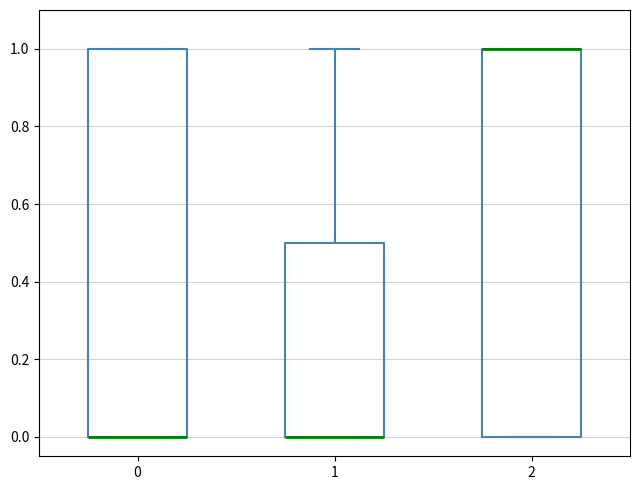

Reading left to right, read every box against the y-axis: the position of its median line, the range the box covers, and the ends of its whiskers. The values are not printed on the chart, so give them approximately, as read against the axis.

0: median 0.0 (drawn on the box's lower edge), box 0.0 to 1.0, whiskers 0.0 to 1.0
1: median 0.0 (drawn on the box's lower edge), box 0.0 to 0.5, whiskers 0.0 to 1.0
2: median 1.0 (drawn on the box's upper edge), box 0.0 to 1.0, whiskers 0.0 to 1.0